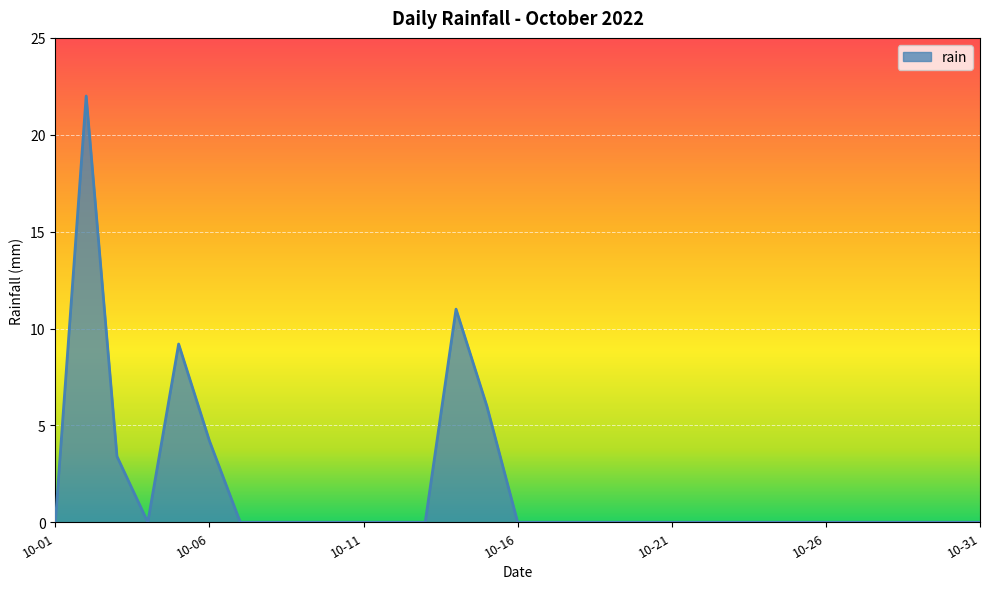

Reading left to right, list all the values displayed in this chart.

0.0	22.0	3.4	0.0	9.2	4.2	0.0	0.0	0.0	0.0	0.0	0.0	0.0	11.0	6.0	0.0	0.0	0.0	0.0	0.0	0.0	0.0	0.0	0.0	0.0	0.0	0.0	0.0	0.0	0.0	0.0